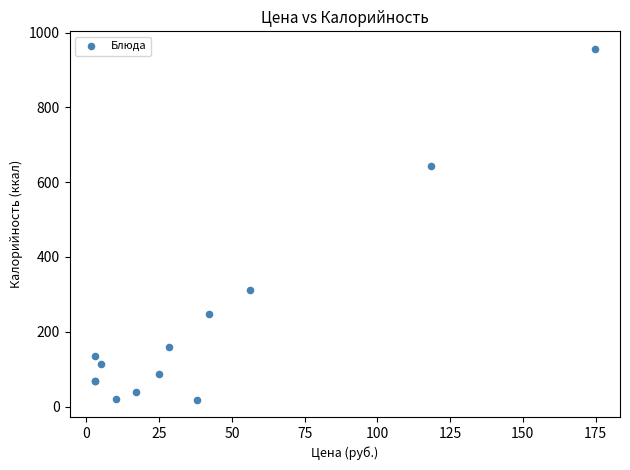

What Y value in the scatter plot is closest to 487?

644.0